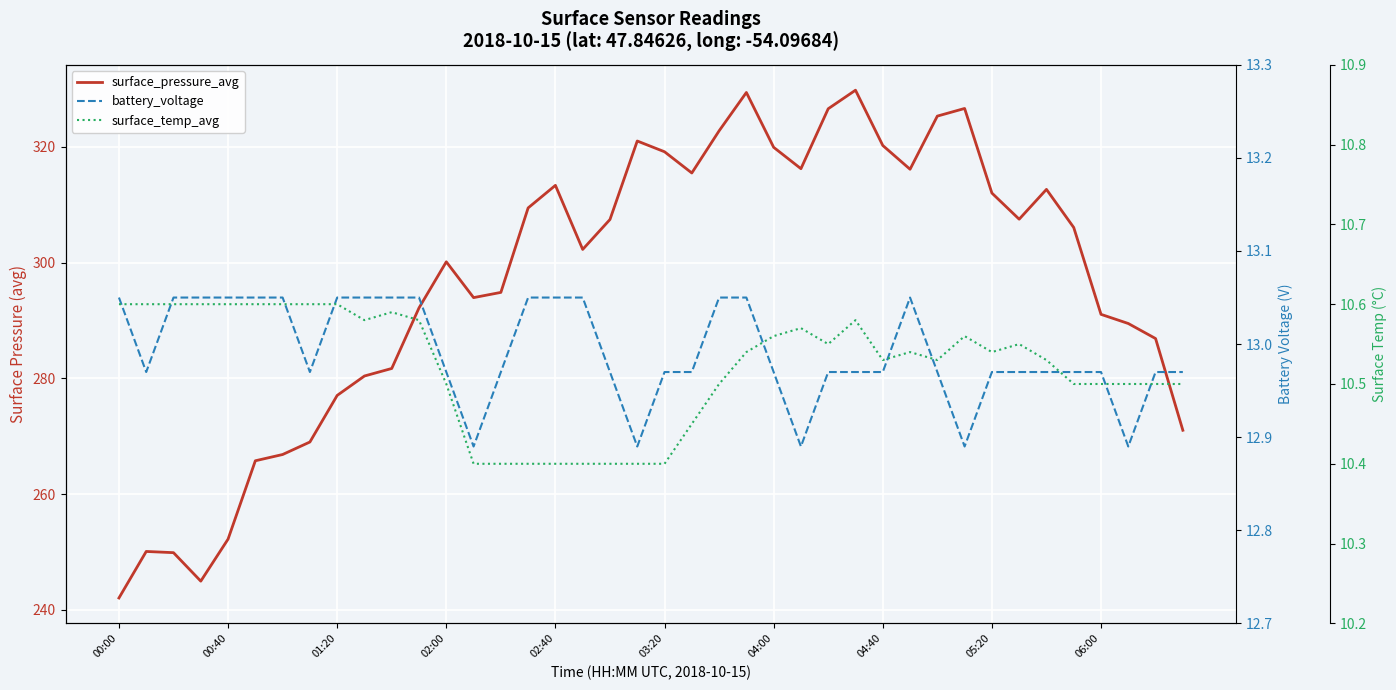

What are all the series names shown in the legend?

surface_pressure_avg, battery_voltage, surface_temp_avg